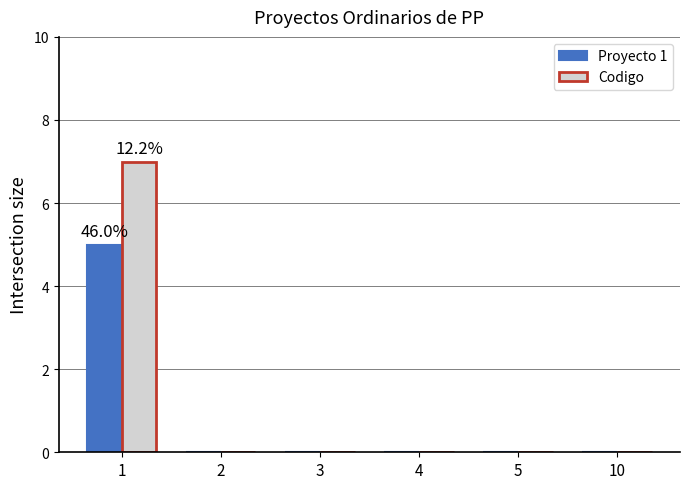

Reading left to right, what are all the values shown in this chart?

Proyecto 1: 5	0	0	0	0	0
Codigo: 7	0	0	0	0	0